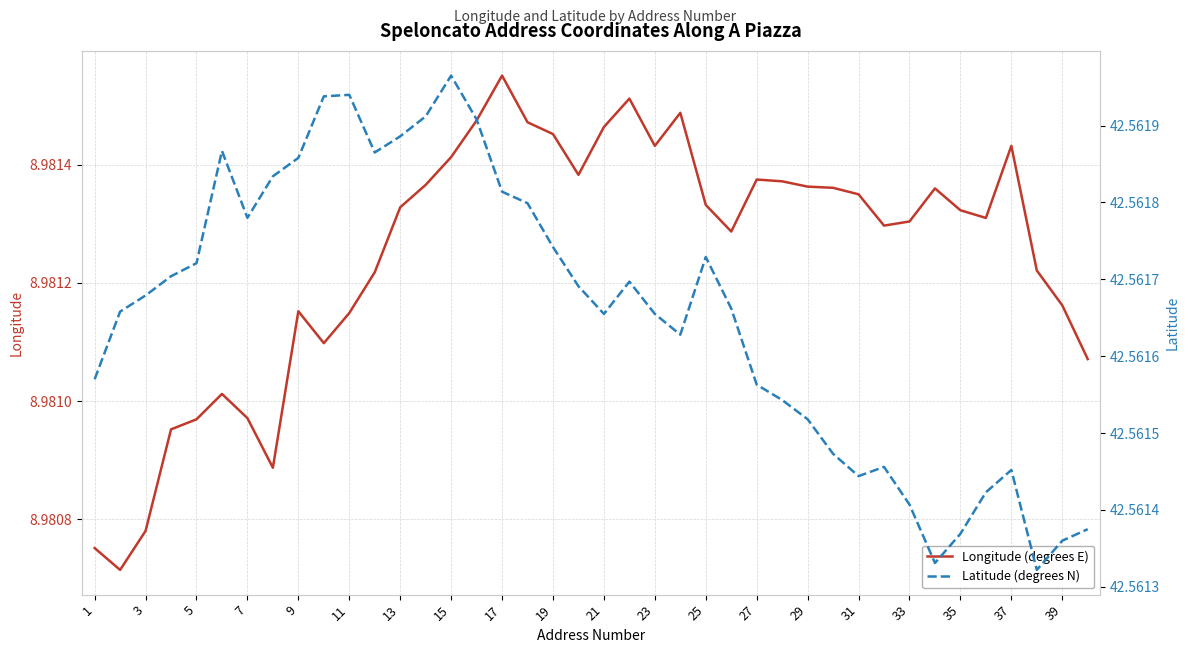

Count the Longitude (degrees E) values in the range 8 to 9.

40